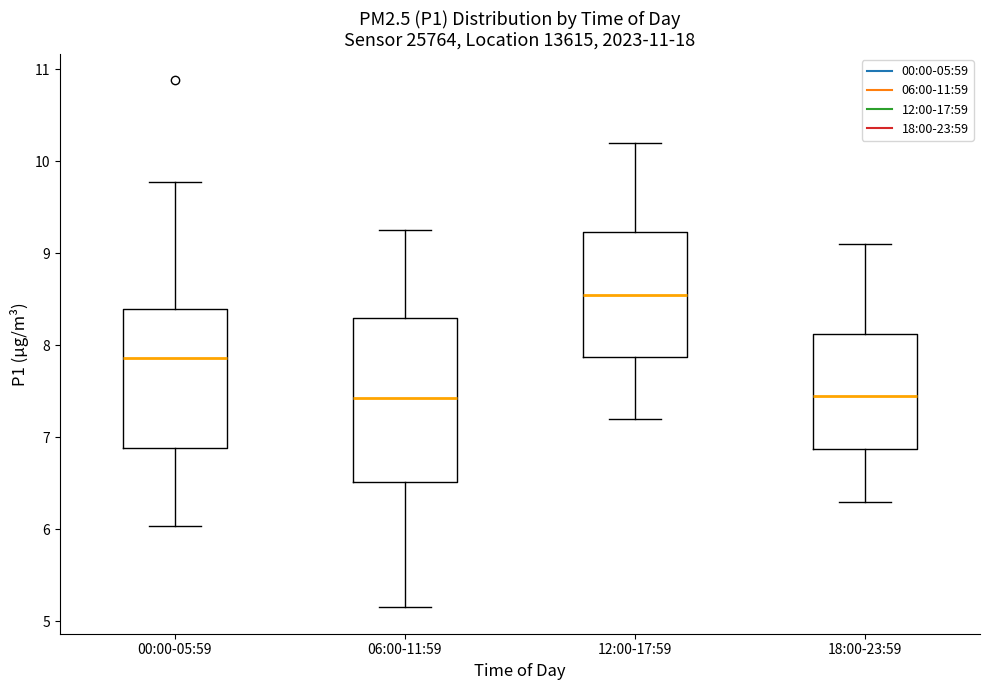

Comparing the boxes themselves (not the whiskers), which one is the tallest?

06:00-11:59